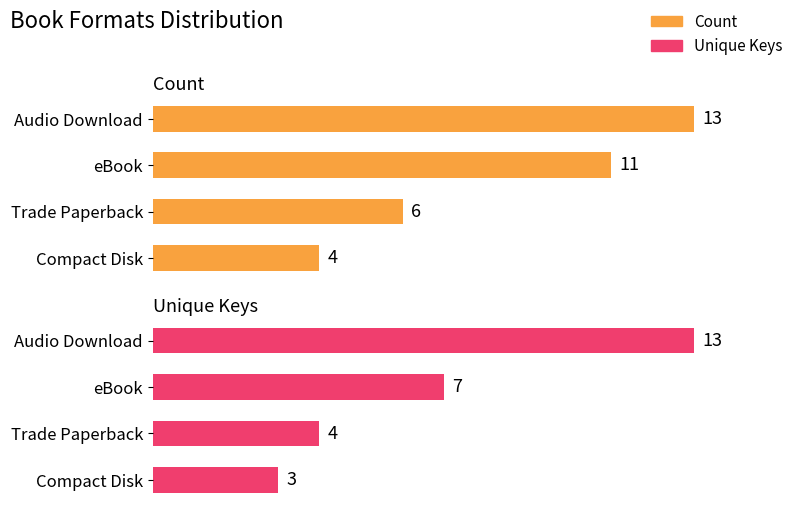

Count the number of data series in this chart.

2